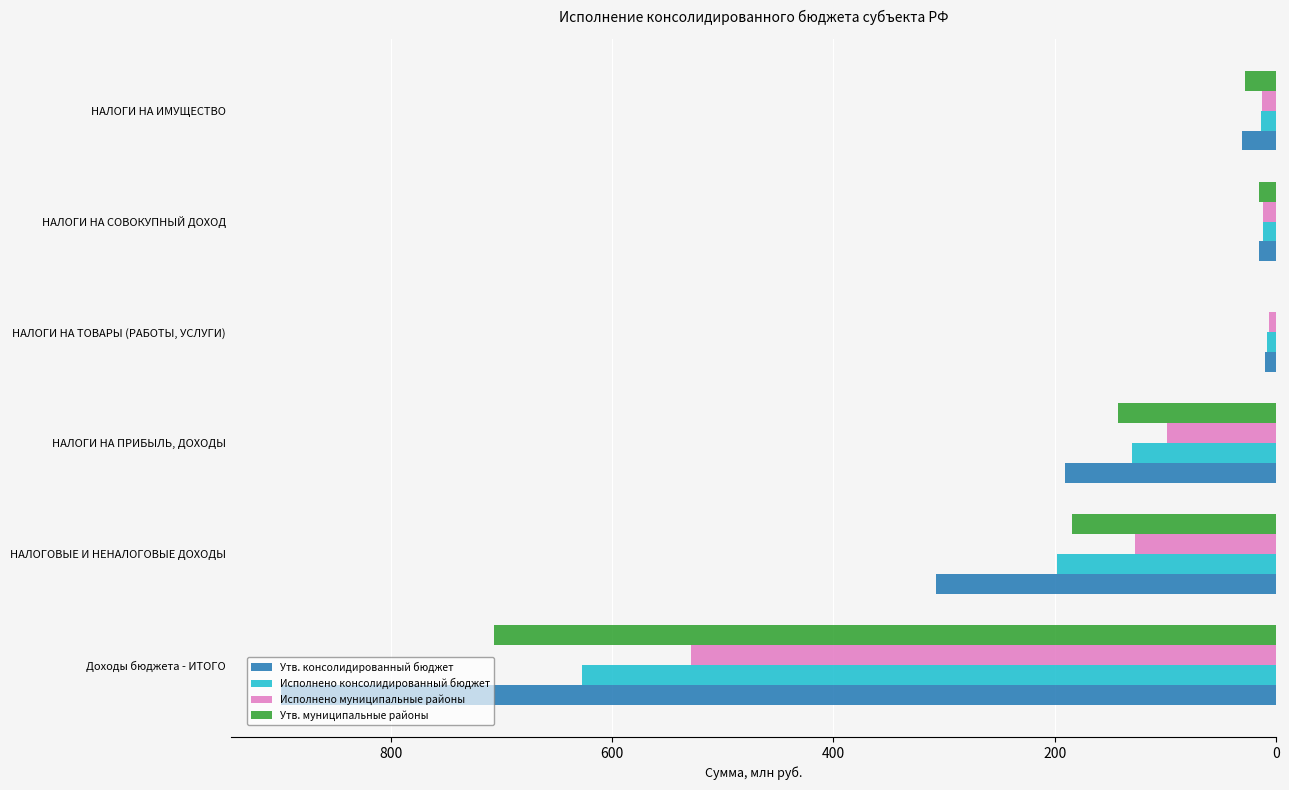

Is it true that Исполнено консолидированный бюджет equals 197.9 at НАЛОГОВЫЕ И НЕНАЛОГОВЫЕ ДОХОДЫ?

True